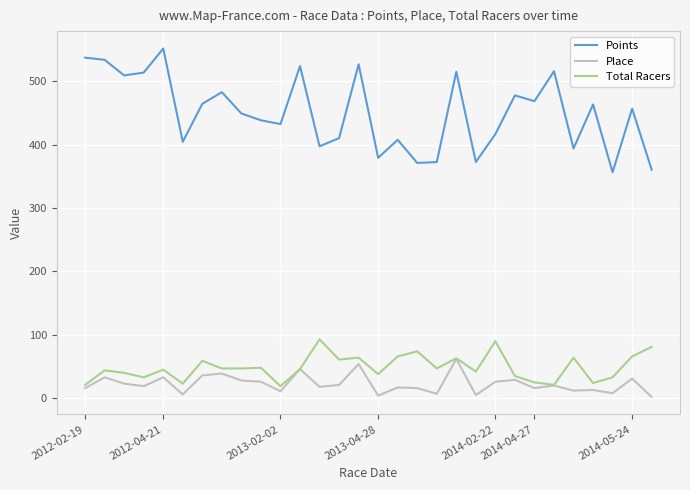

True or false: Total Racers and Points cross at least once.

False